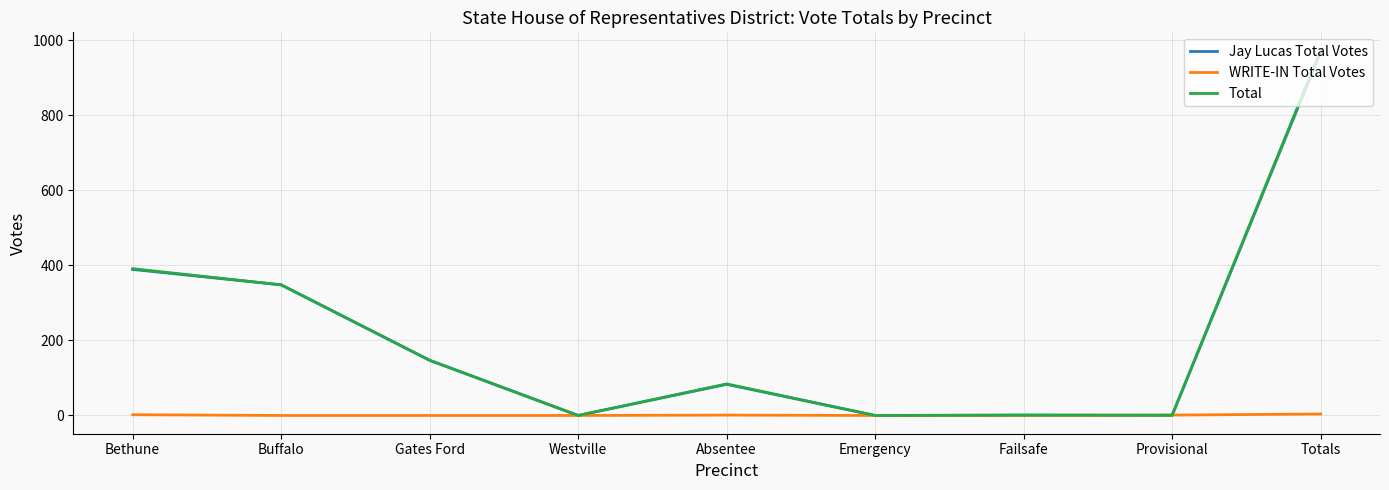

At which category is the sum across all series the highest?

Totals